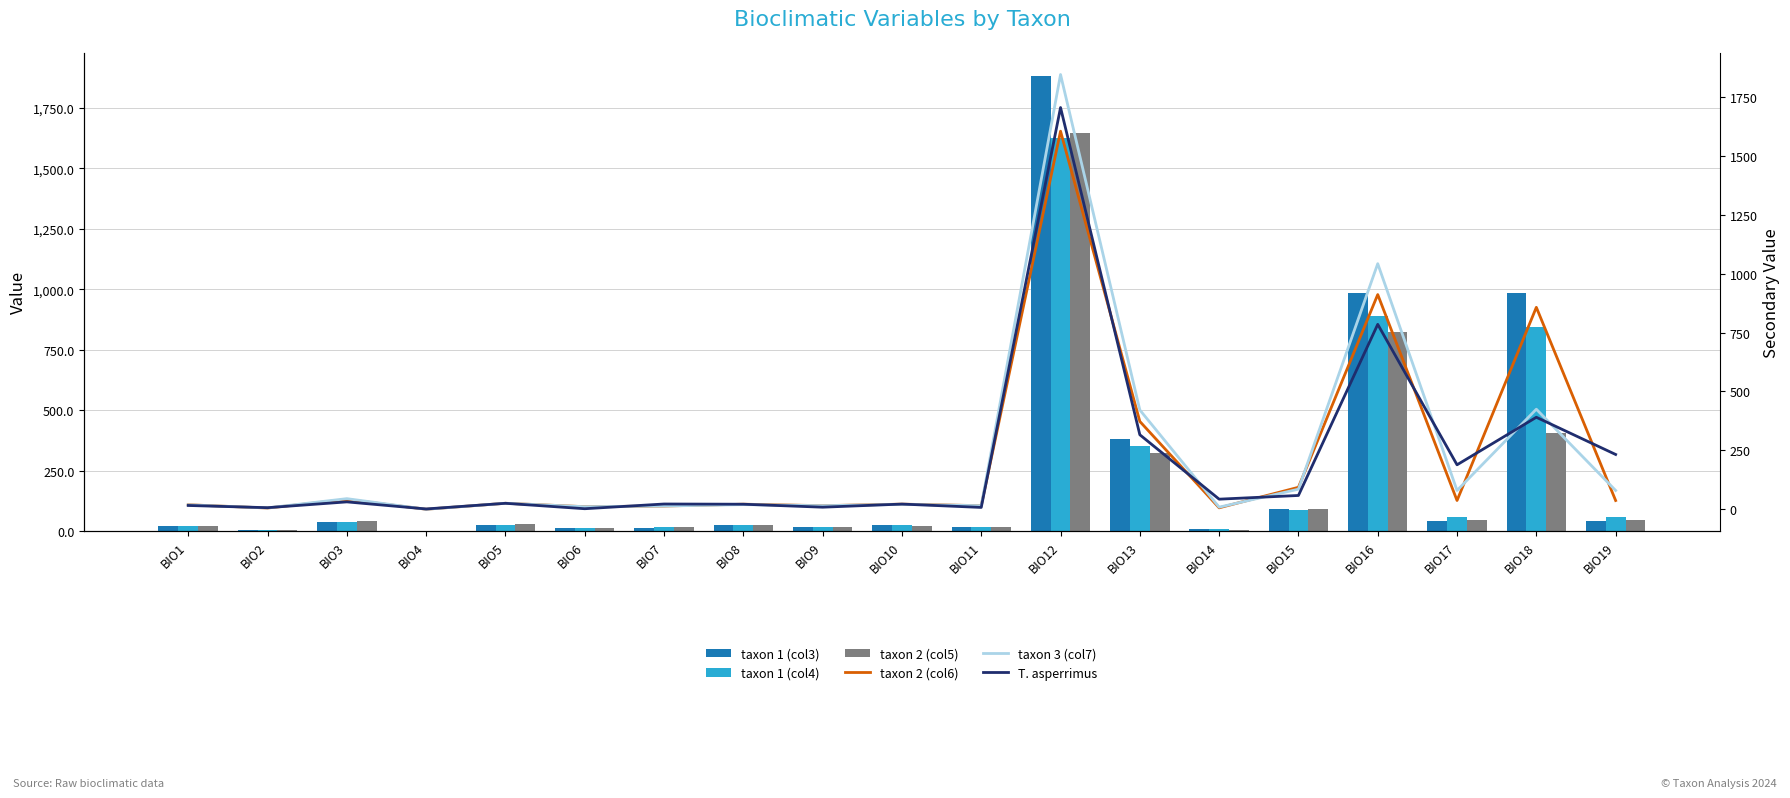

Which label corresponds to the smallest value in the chart?

BIO4